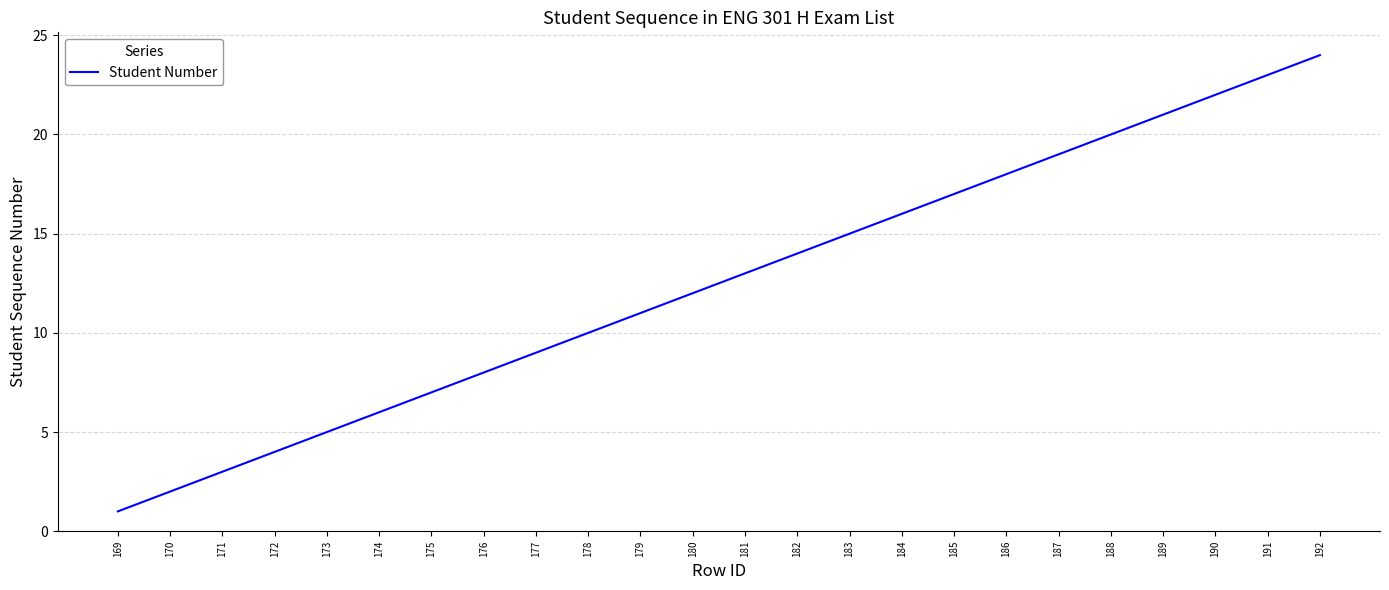

What is the change in value from 174 to 183?

+9